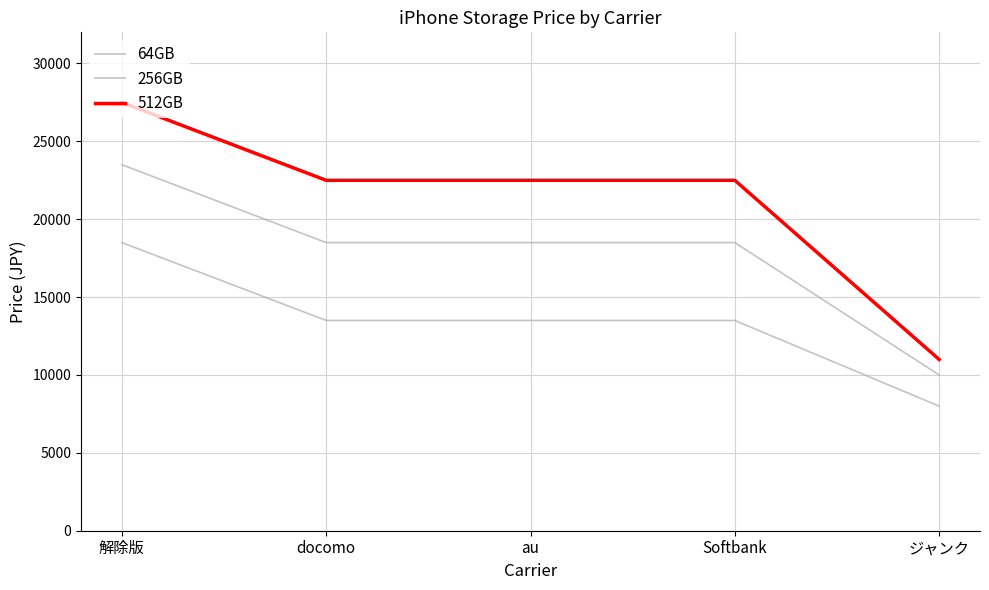

Is this an area chart (filled region under the line)?

No